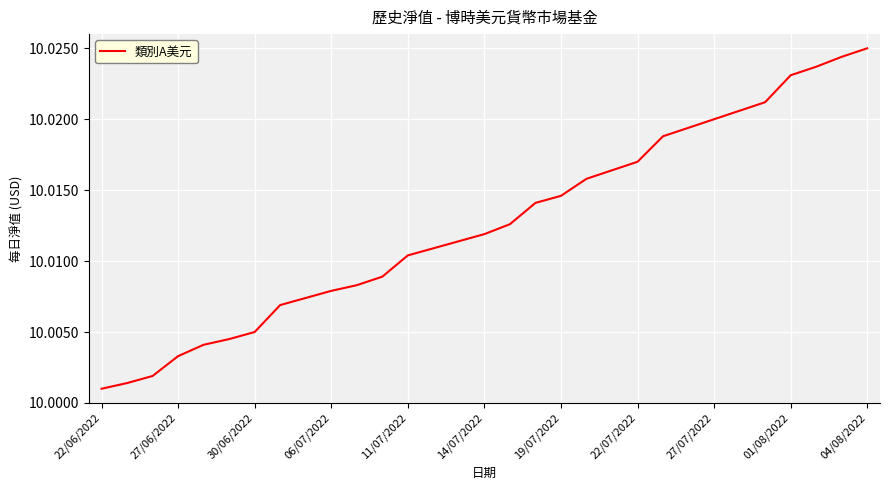

What is the sum of all values?

310.4